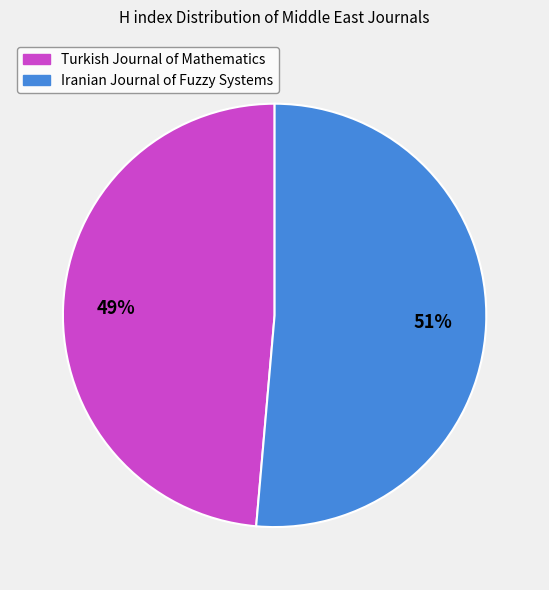

Does any single category account for the majority?

Yes